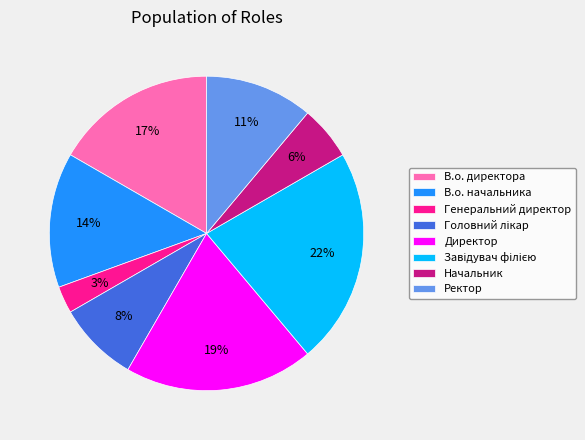

Is there any slice that represents more than half of the pie?

No